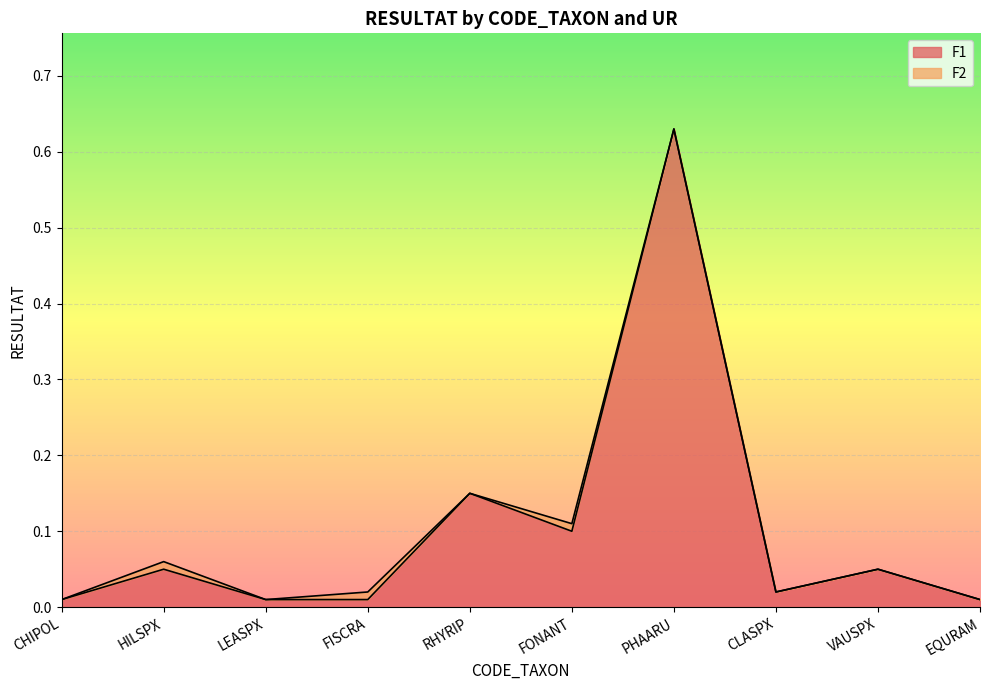

How many lines are shown in the chart?

2